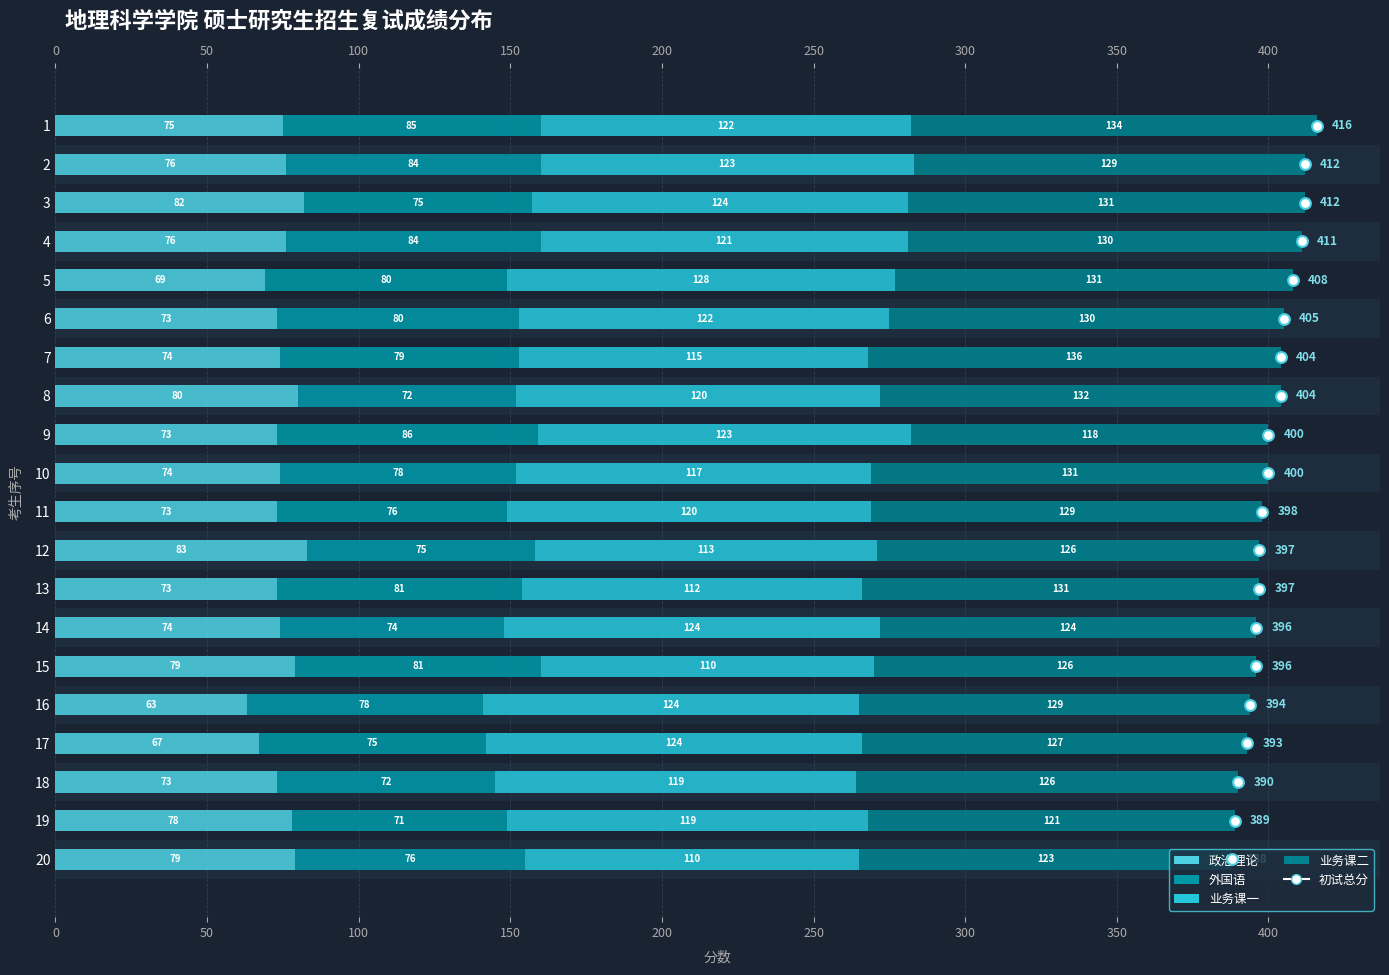

At how many categories does at least one series exceed 35?

20